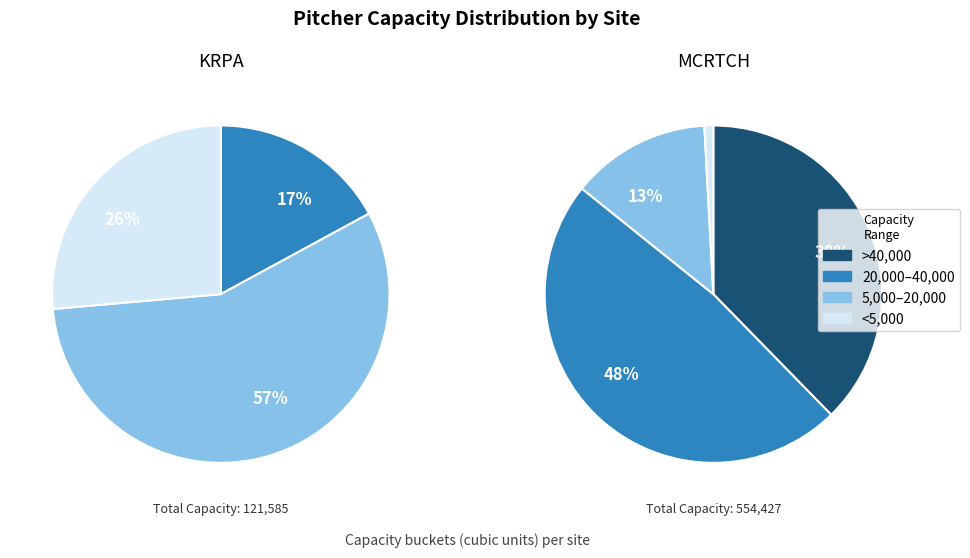

Which series has the largest range (max minus min)?

MCRTCH